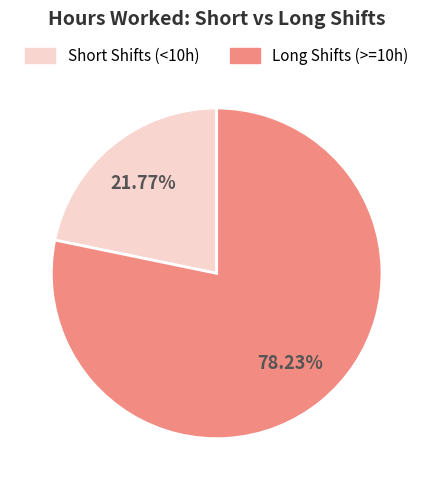

Is there a majority slice in this chart?

Yes